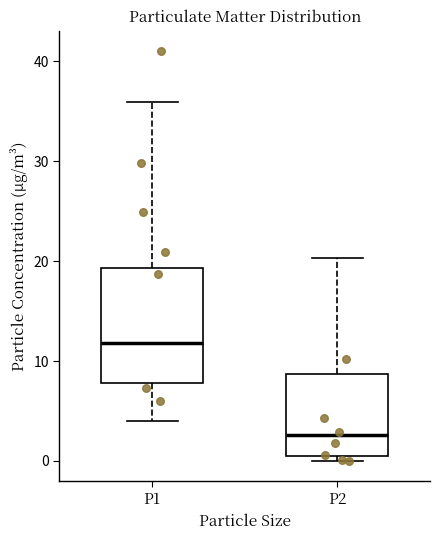

Reading left to right, read every box against the y-axis: the position of its median line, the range the box covers, and the ends of its whiskers. The values are not printed on the chart, so give them approximately, as read against the axis.

P1: median 12, box 8 to 19, whiskers 4 to 36
P2: median 3, box 1 to 9, whiskers 0 to 20